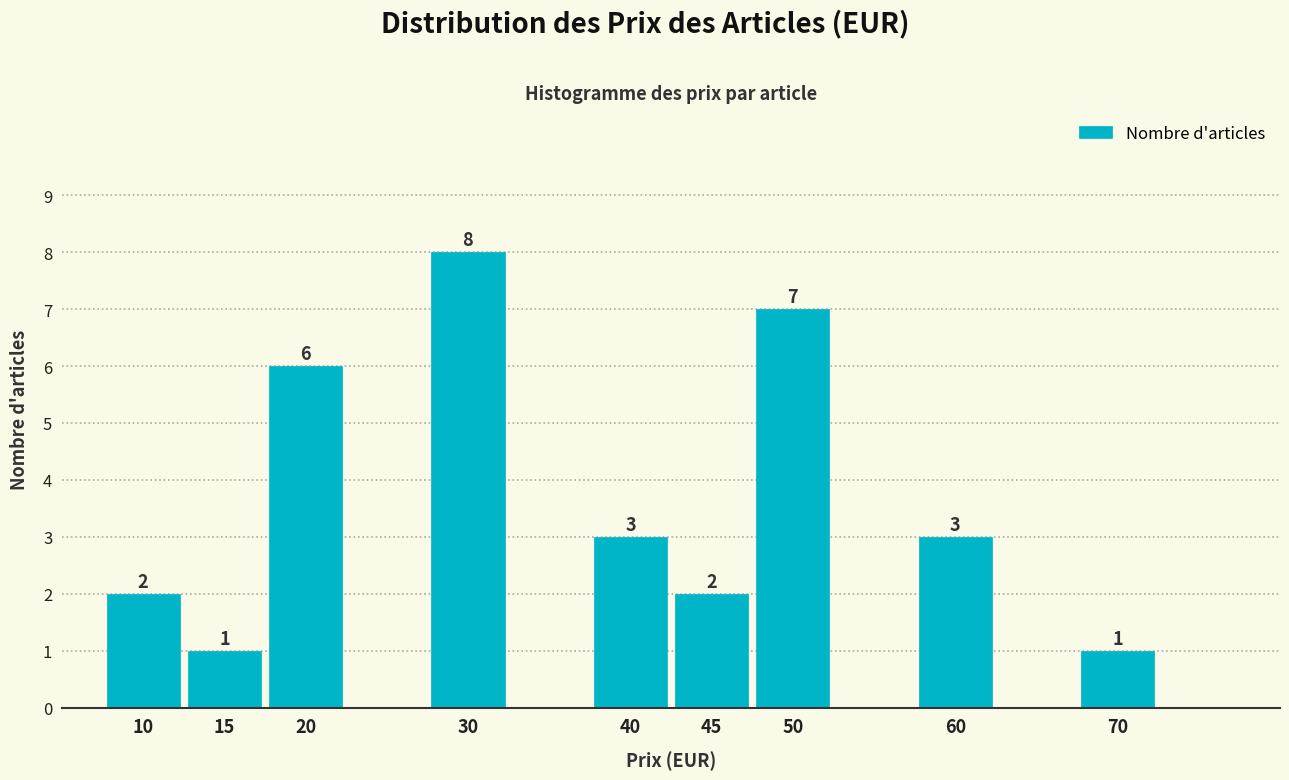

Reading left to right, transcribe all the data shown in this chart.

2	1	6	8	3	2	7	3	1